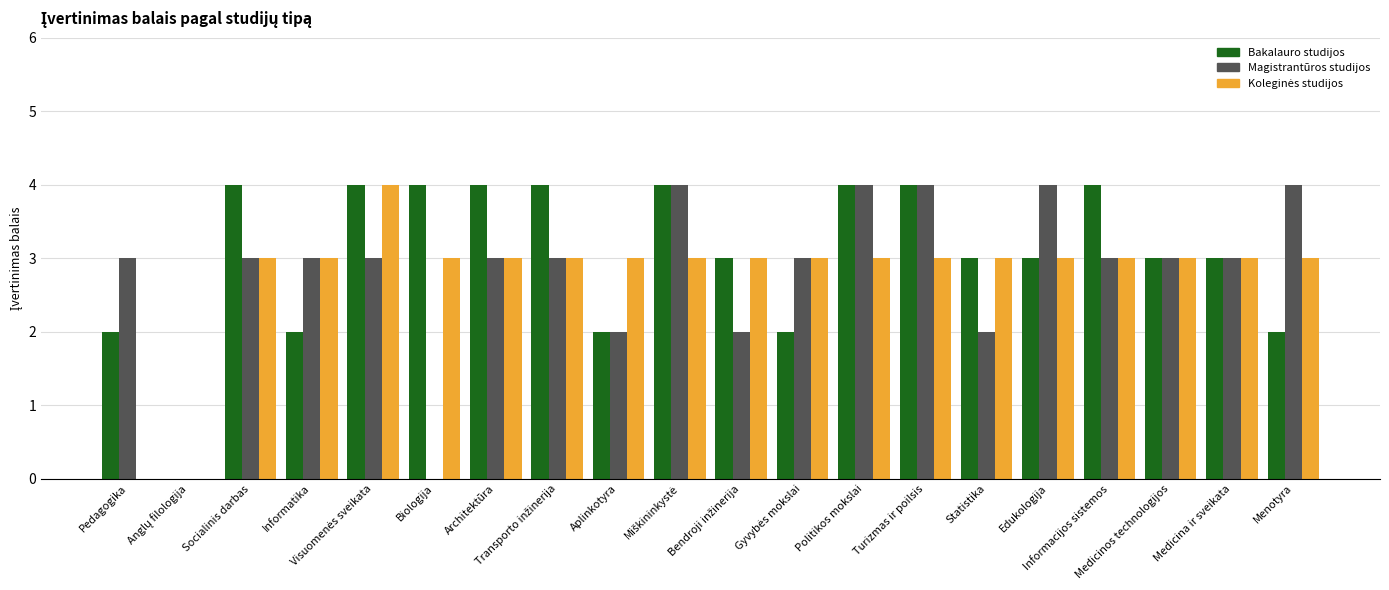

Which series has the largest total across all categories?

Bakalauro studijos